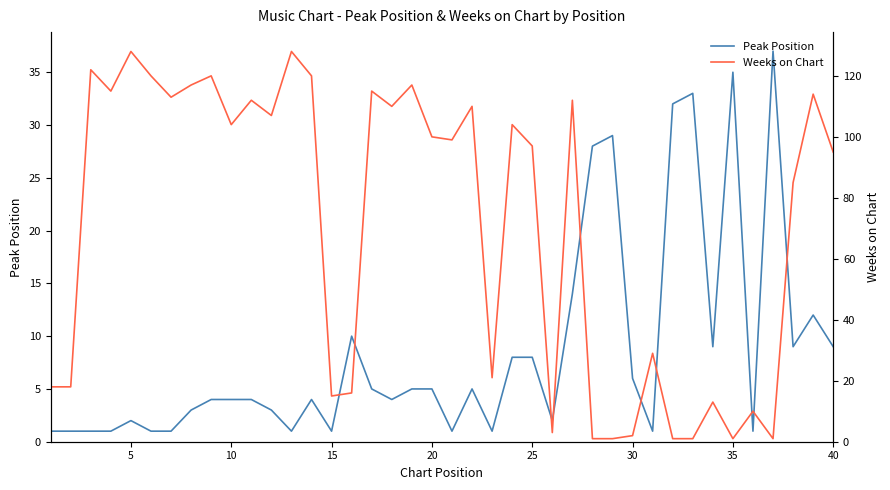

Does the chart display data point markers on the line(s)?

No